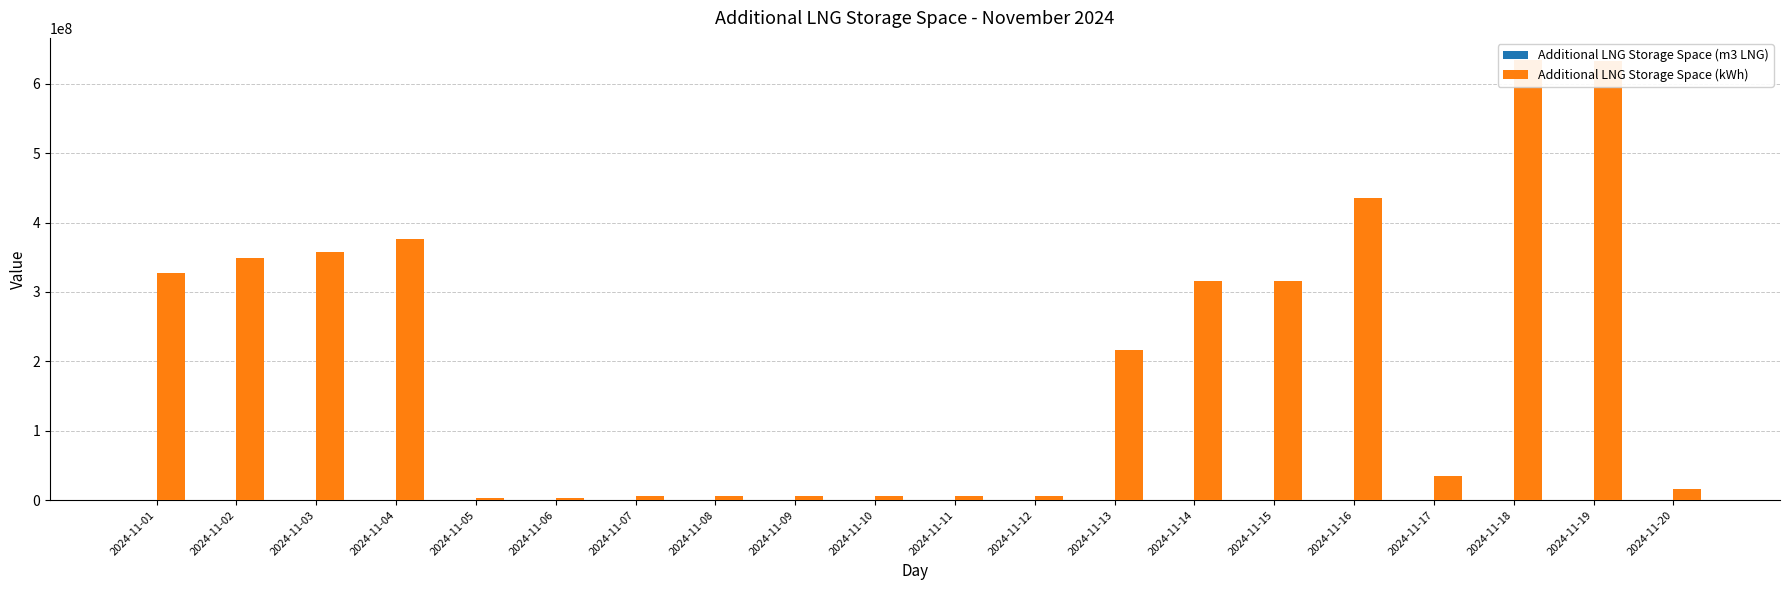

The Additional LNG Storage Space (kWh) series shows 384900900 at 2024-11-19. True or false?

False